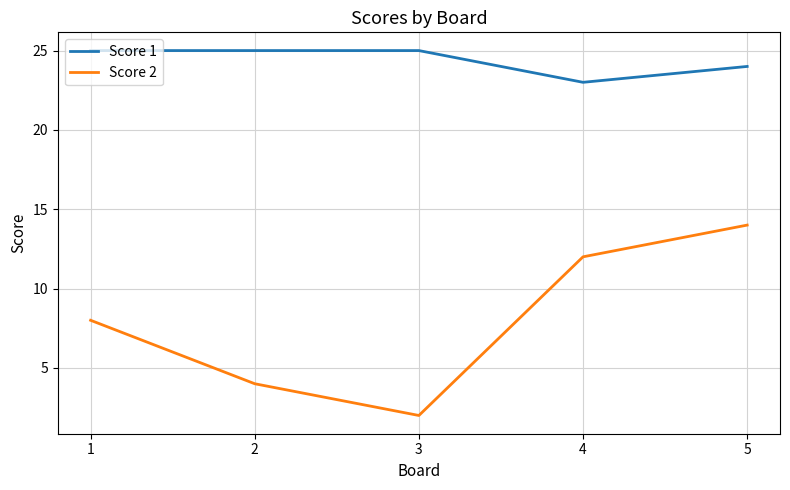

Is it true that Score 2 equals 14 at 5?

True